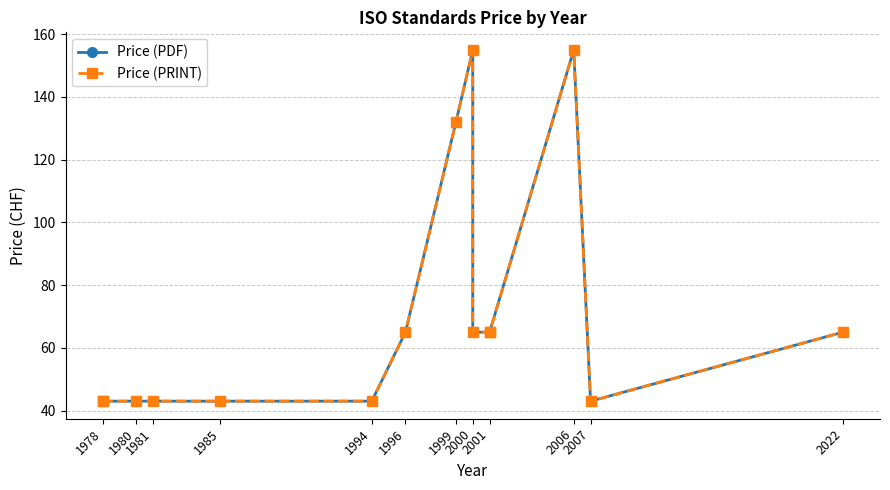

What position from the left is 2000?

8